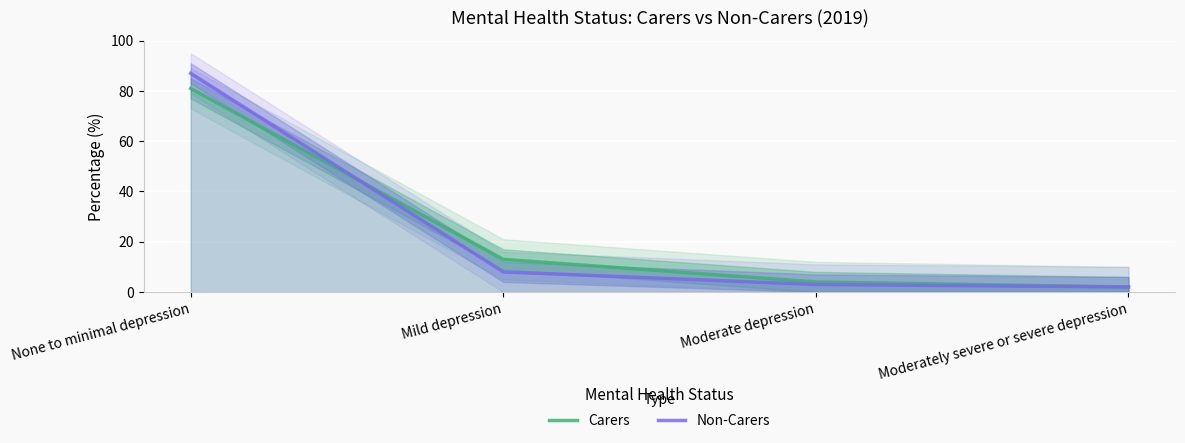

How many times do Carers and Non-Carers cross each other?

1